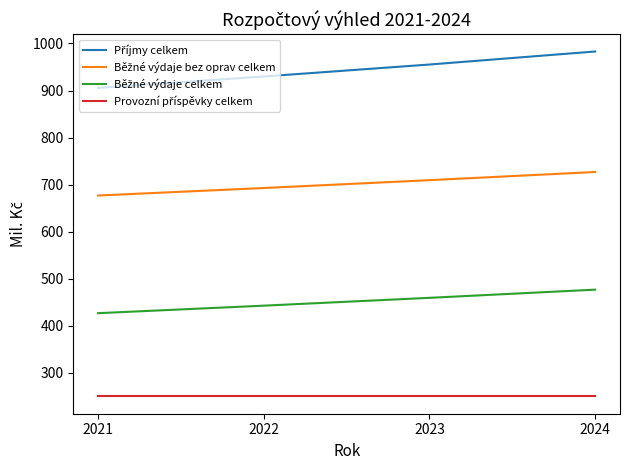

Which label corresponds to the largest value in the chart?

2024